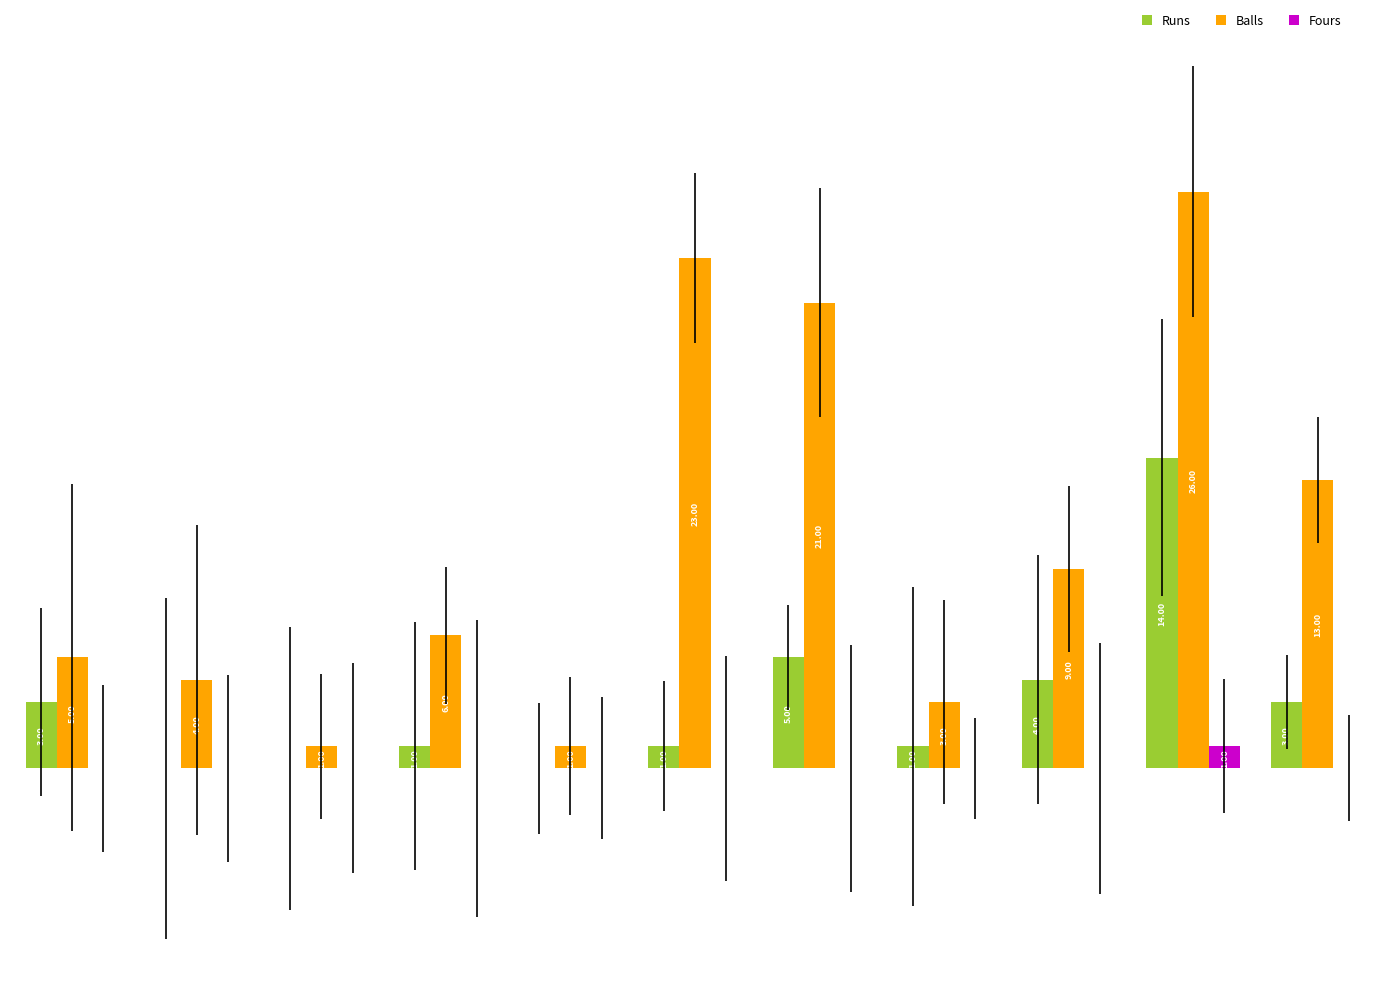

Which series has the largest total across all categories?

Balls